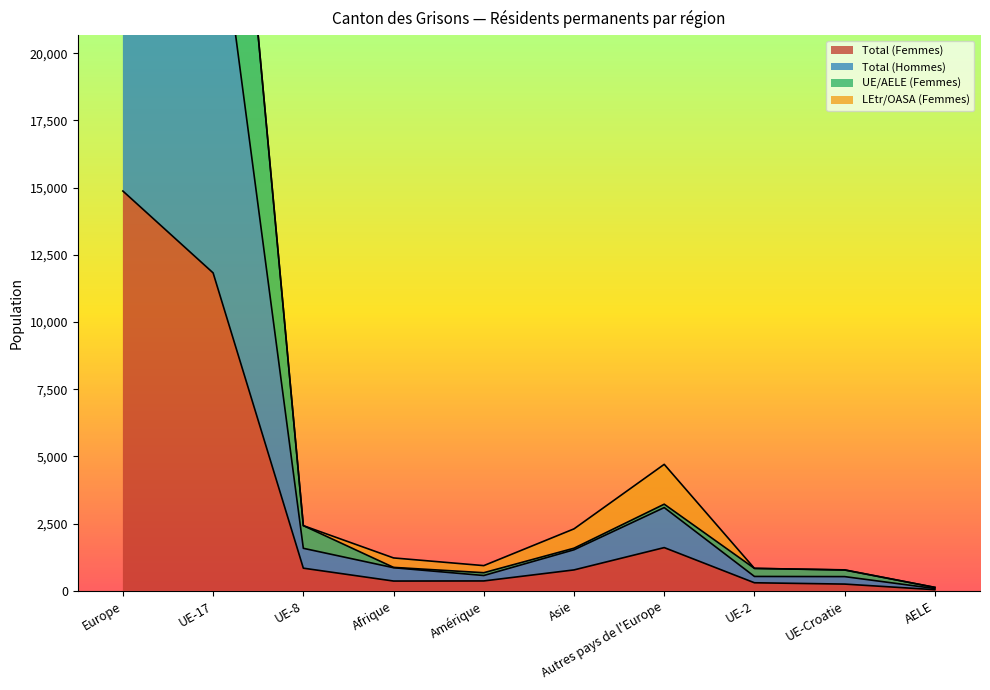

The value of Total (Femmes) at UE-8 is 843. True or false?

True